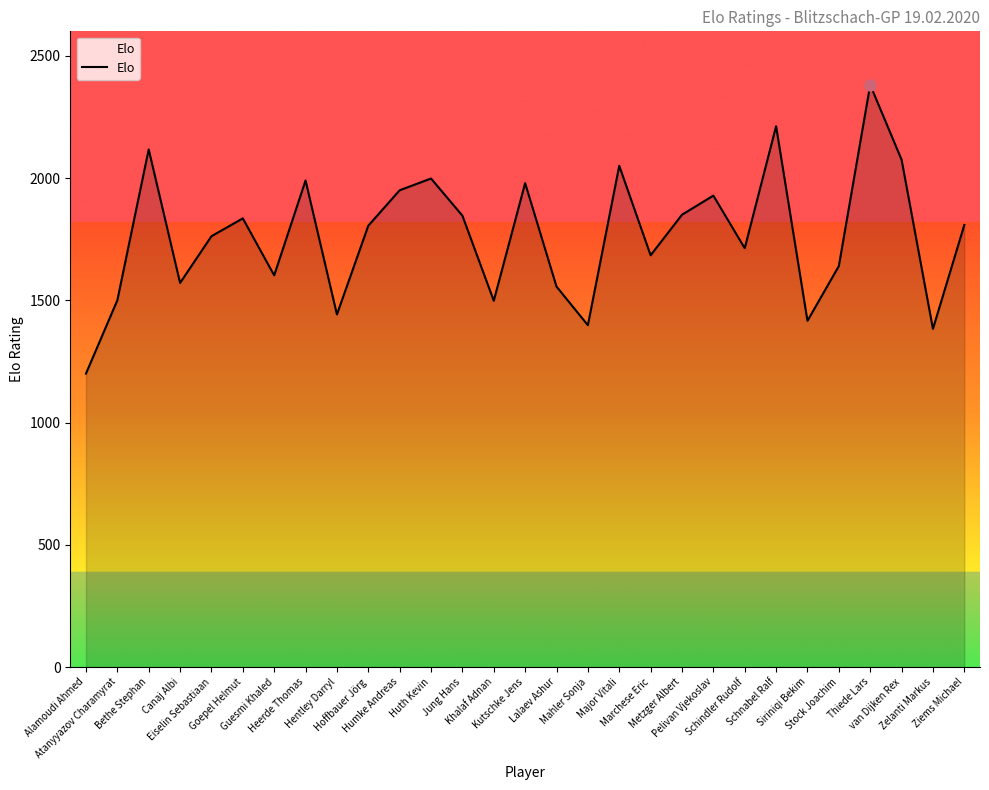

What is the greatest value displayed?

2381